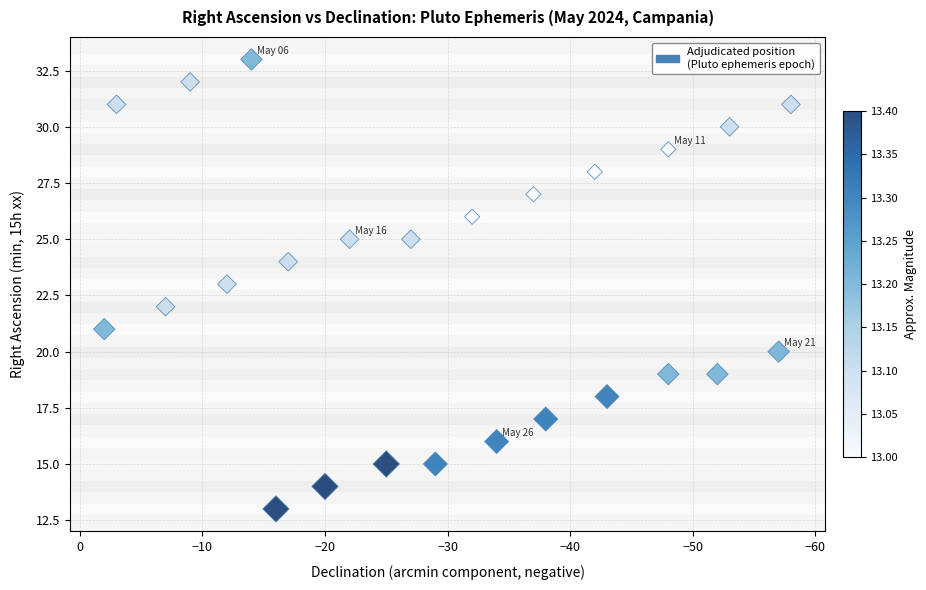

What is the range of Y values (max minus min)?

20